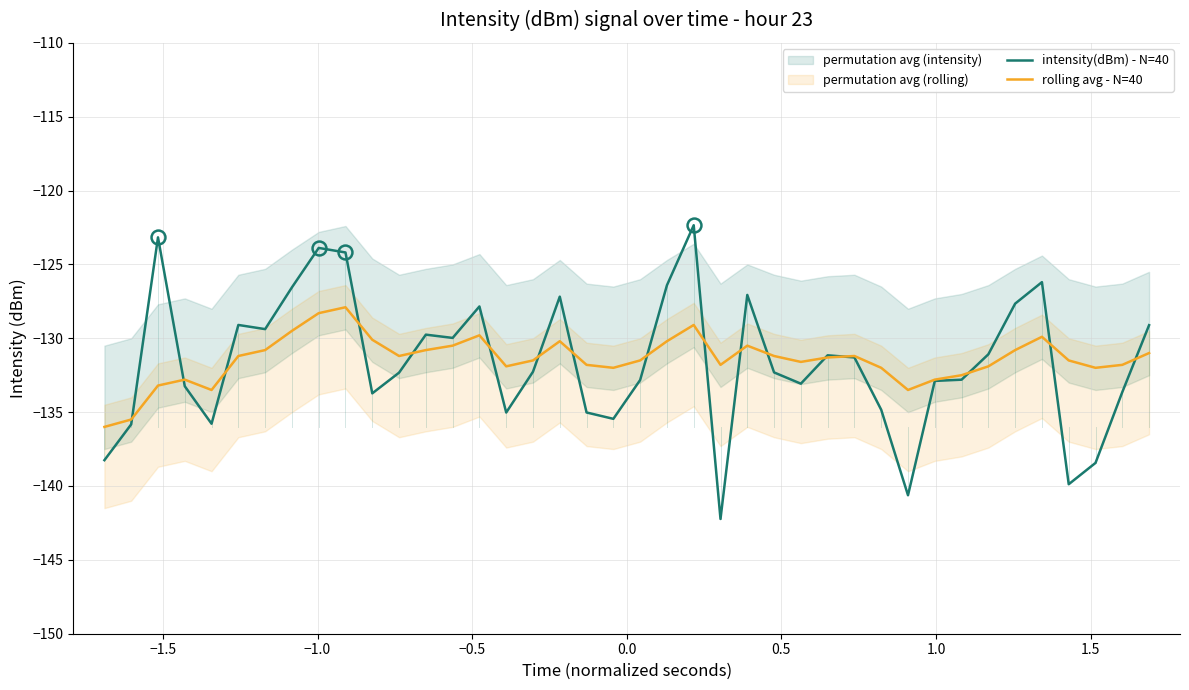

The rolling avg - N=40 series shows -54.3 at 30. True or false?

False